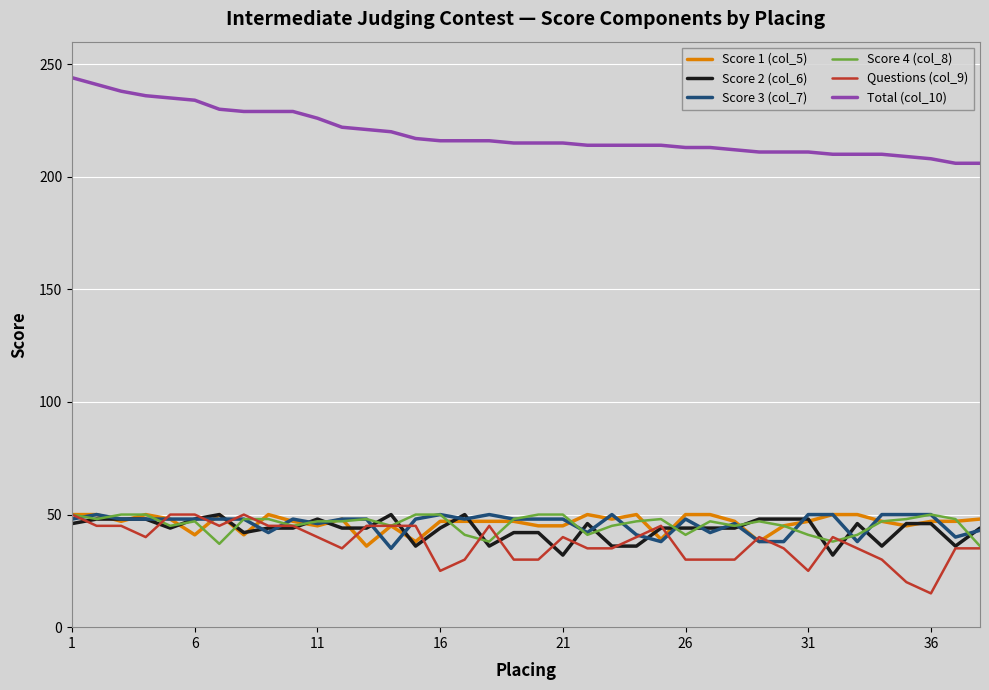

Which series has the largest total across all categories?

Total (col_10)